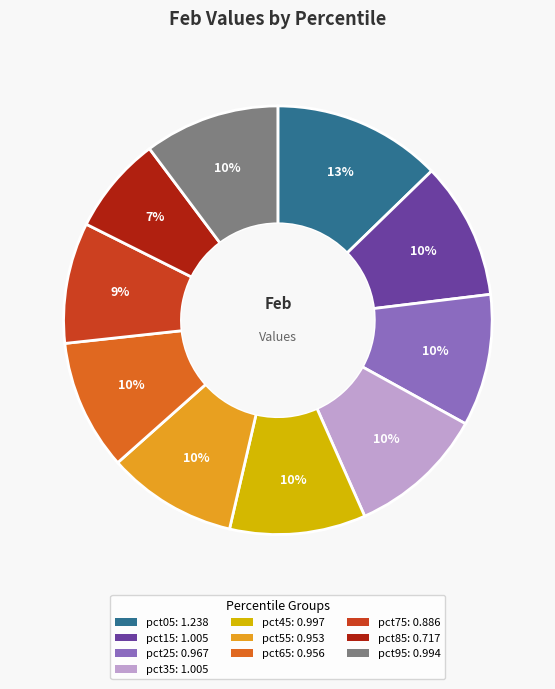

Is there a majority slice in this chart?

No